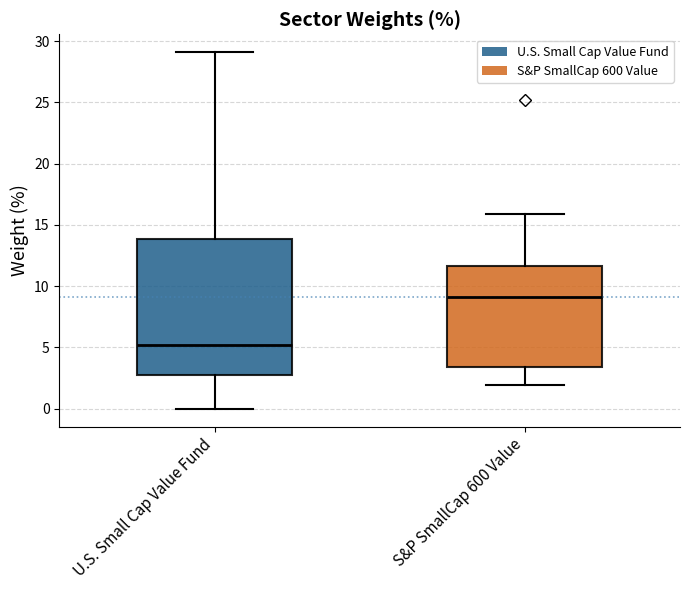

Which box has the highest median line?

S&P SmallCap 600 Value